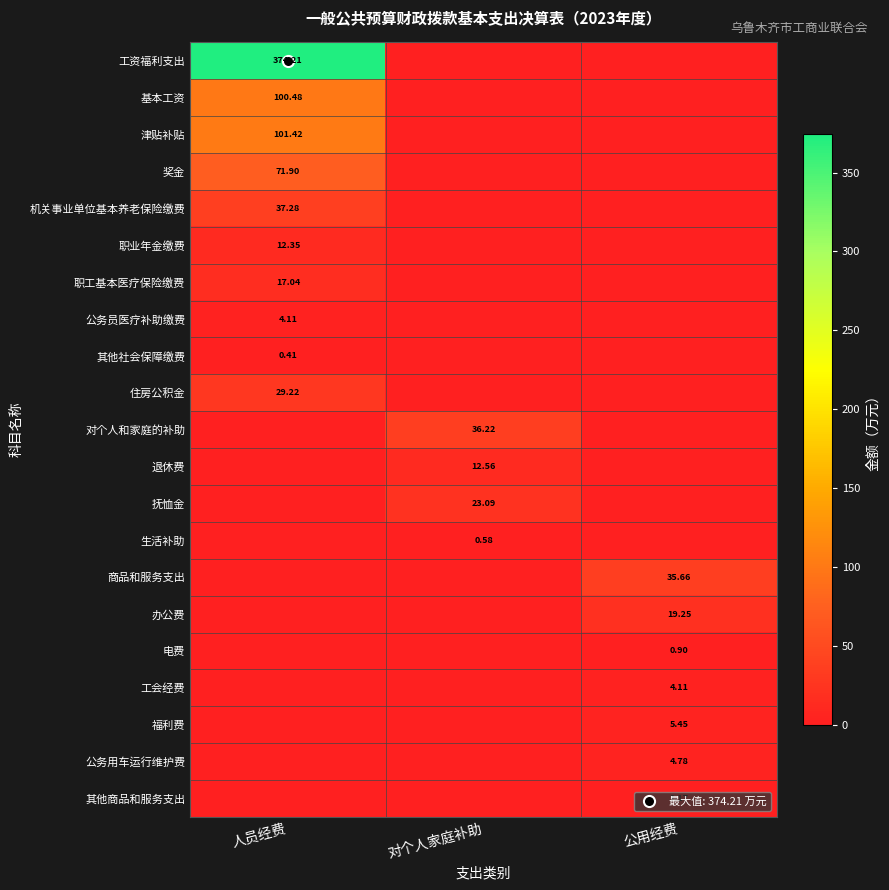

True or false: 办公费 has a value of -9.3 at 对个人家庭补助.

False